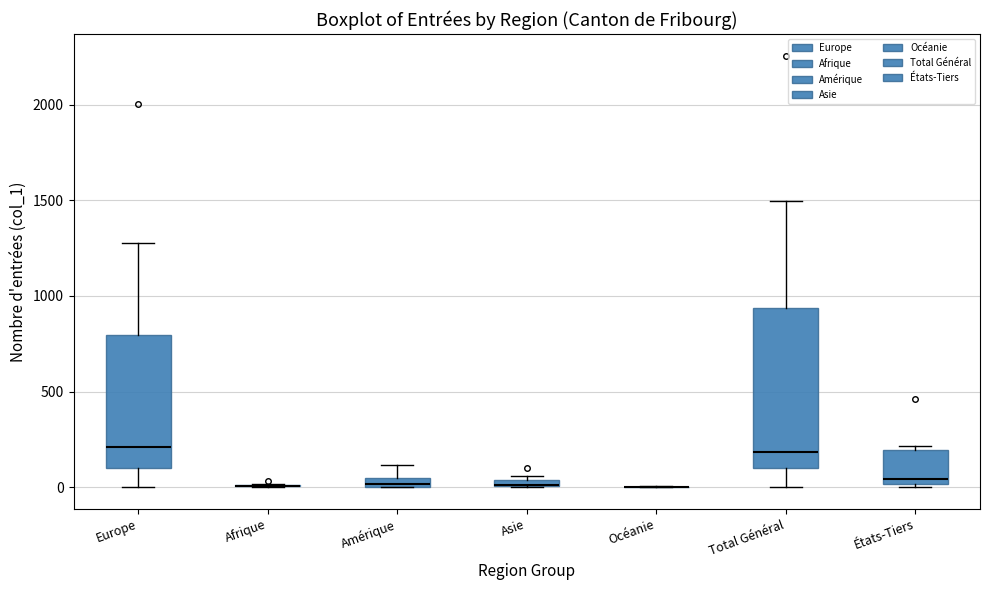

Where is the lower edge of the box for États-Tiers on the y-axis? The values are not printed on the chart, so give them approximately, as read against the axis.

0